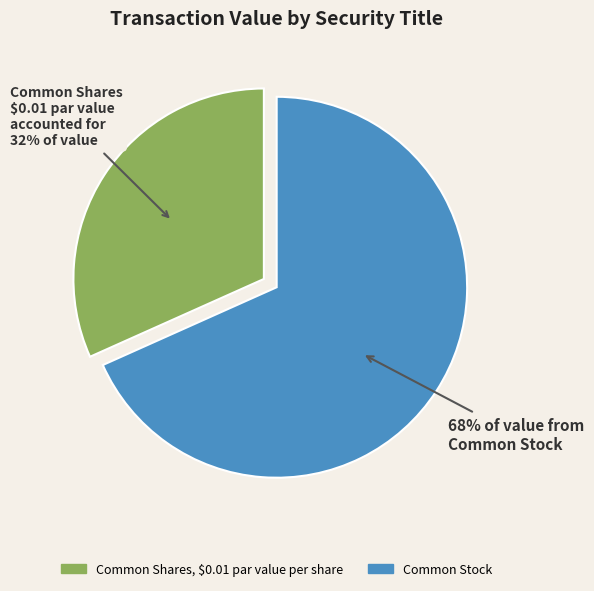

Which category has the biggest portion of the pie?

Common Stock